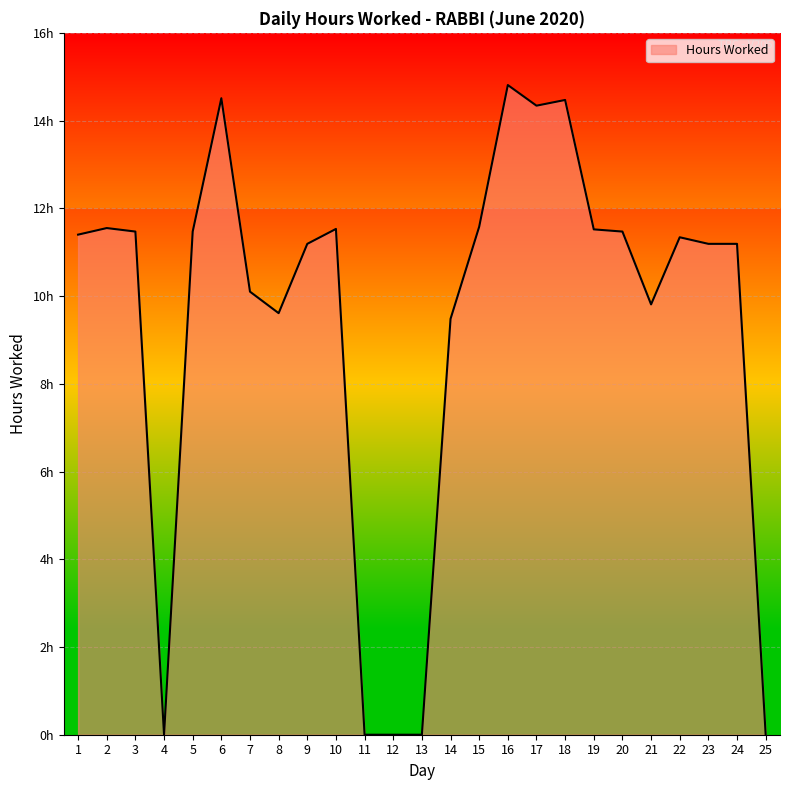

True or false: the data shows -5.6 at 25.

False